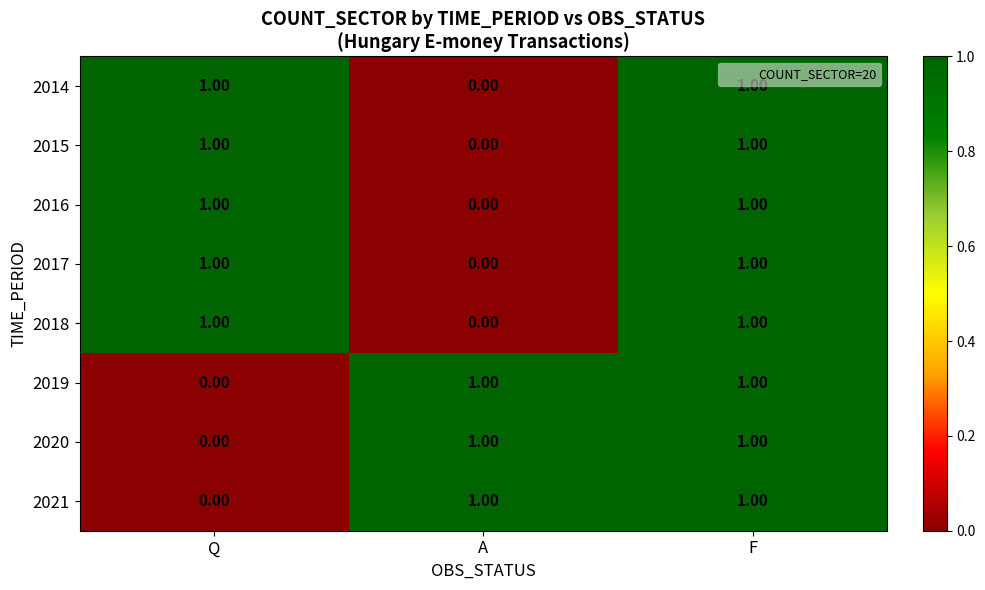

Where is 2017 nearest to the value 0?

A